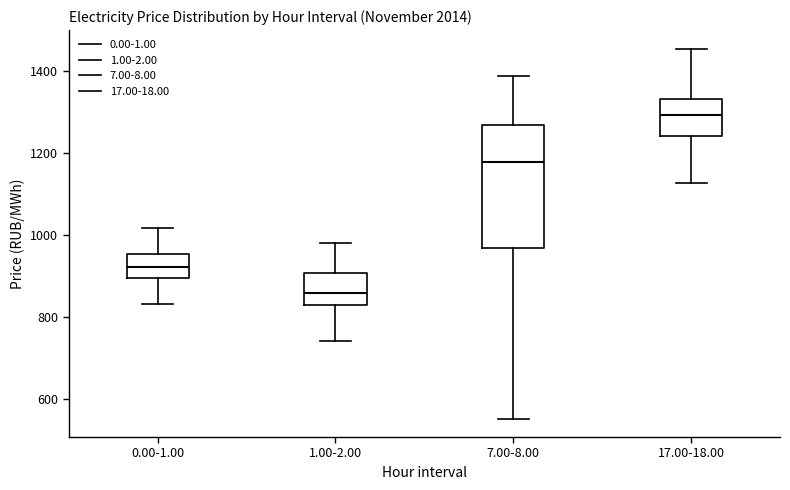

Which box's median line is the highest?

17.00-18.00